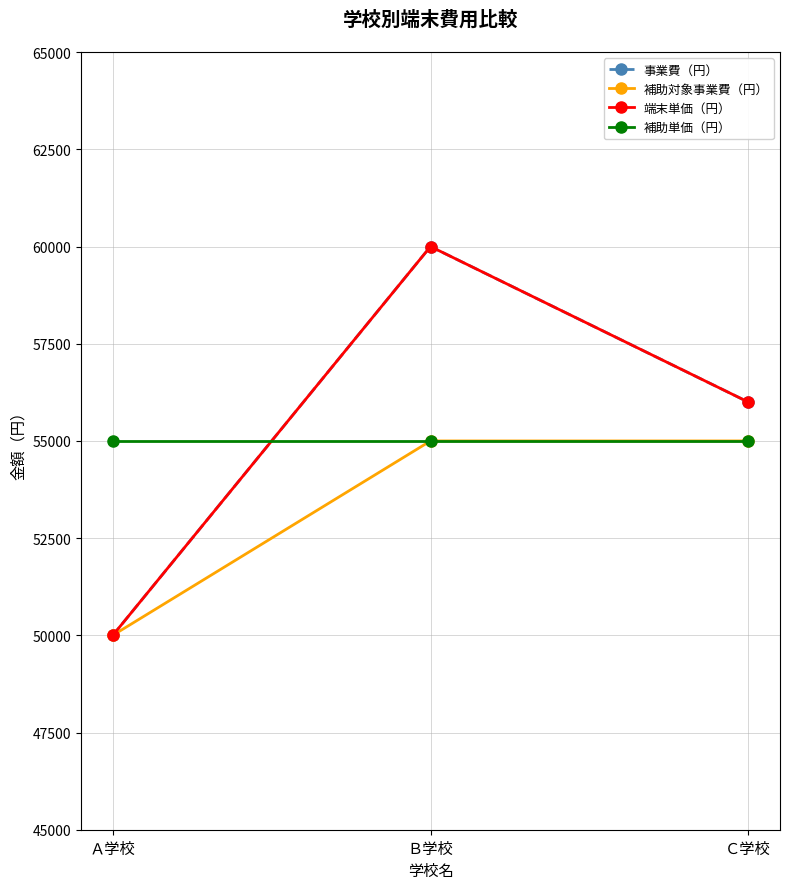

Which category has the lowest value across all series?

Ａ学校